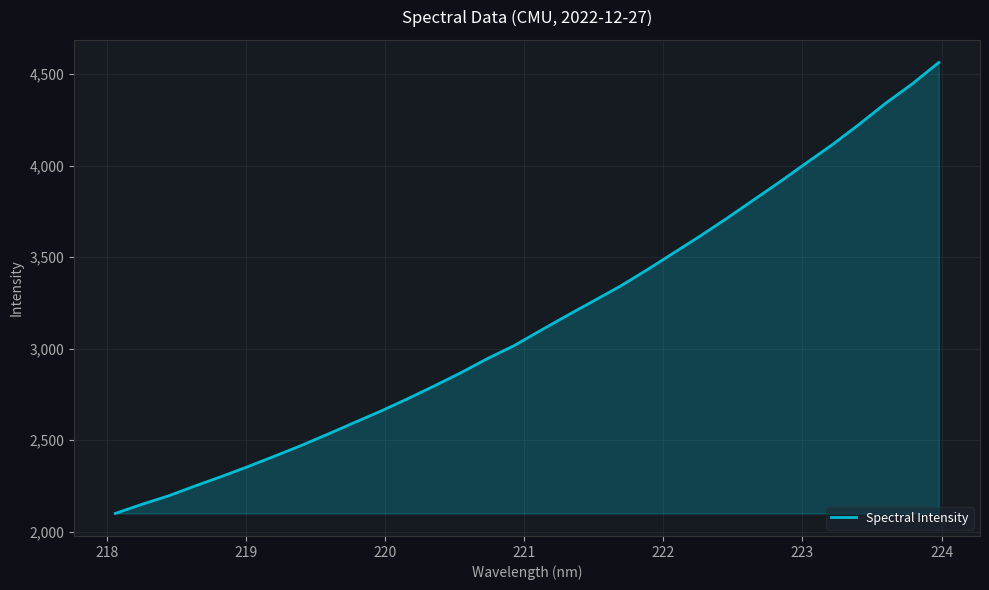

True or false: the data has more than 2 interior local peaks.

False